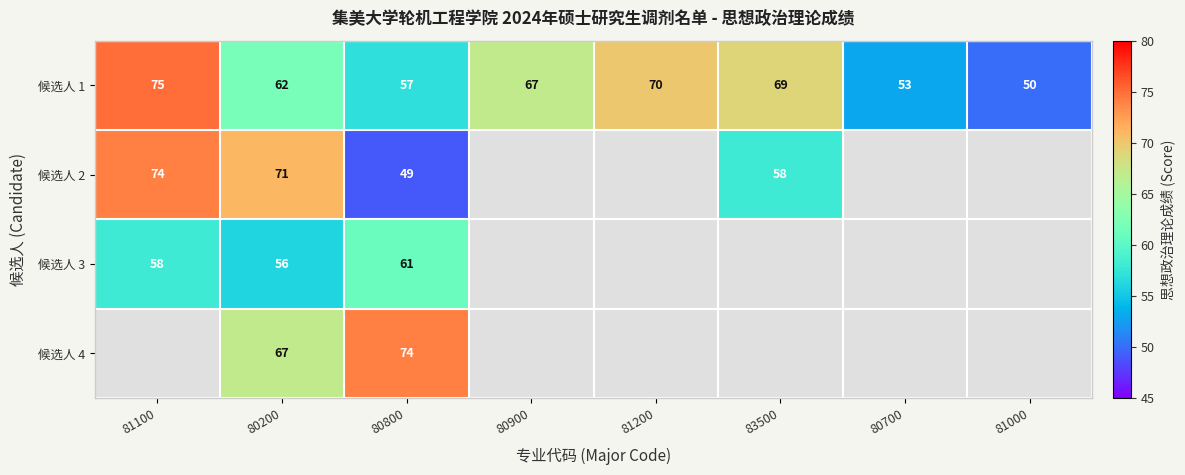

At how many categories does at least one series exceed 71?

2